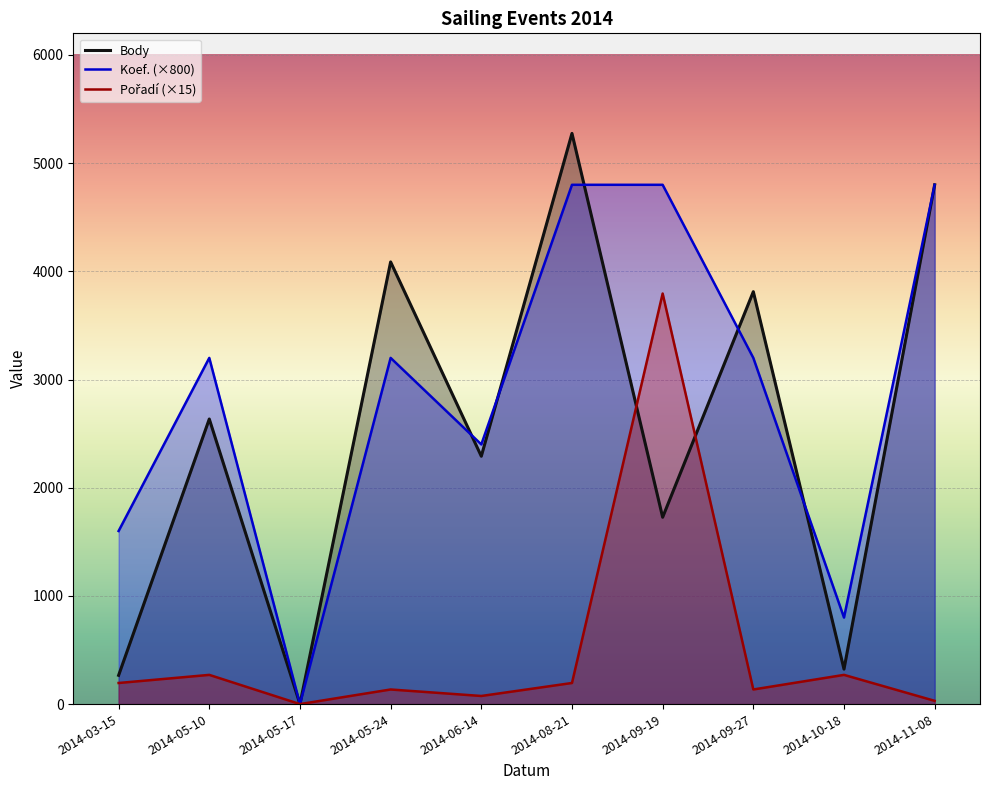

What is the difference between the second highest and minimum values in the Pořadí series?

270